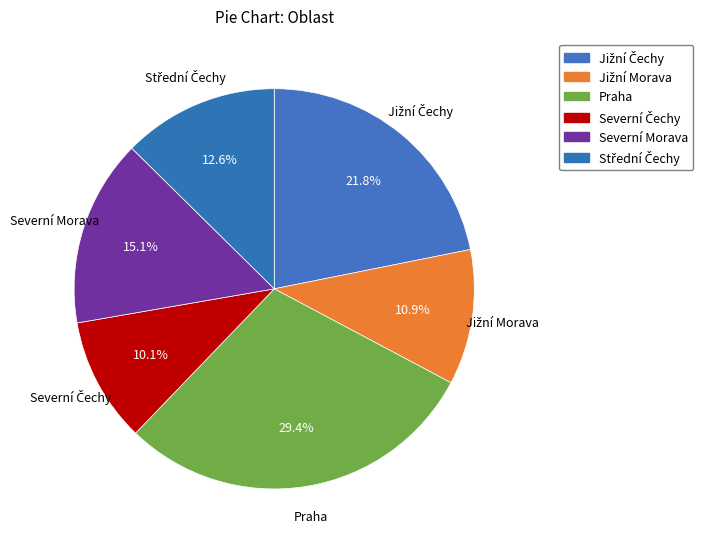

Is it true that Praha is 21% of the pie?

False